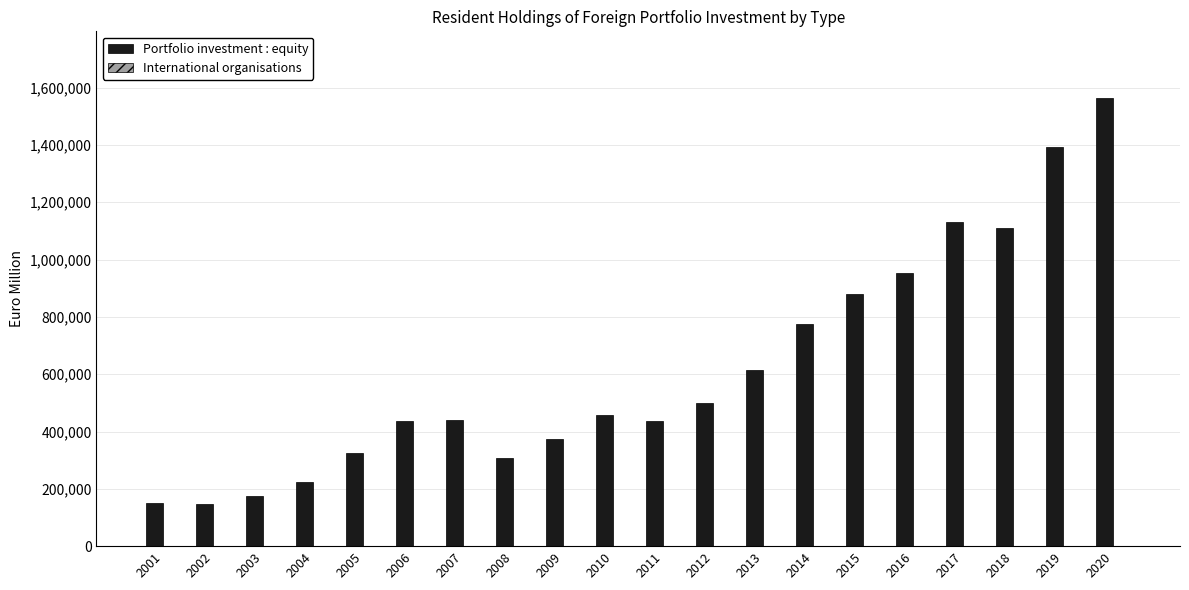

Between 2003 and 2014, which series saw the biggest shift?

Portfolio investment : equity